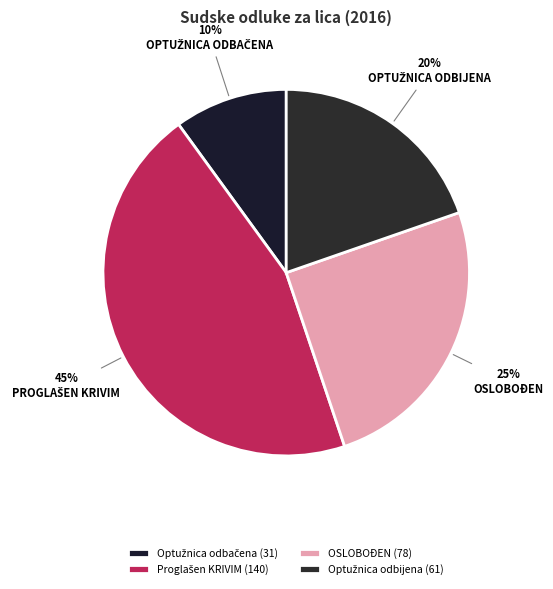

What percentage is NOT represented by Optužnica odbijena?

80.3%